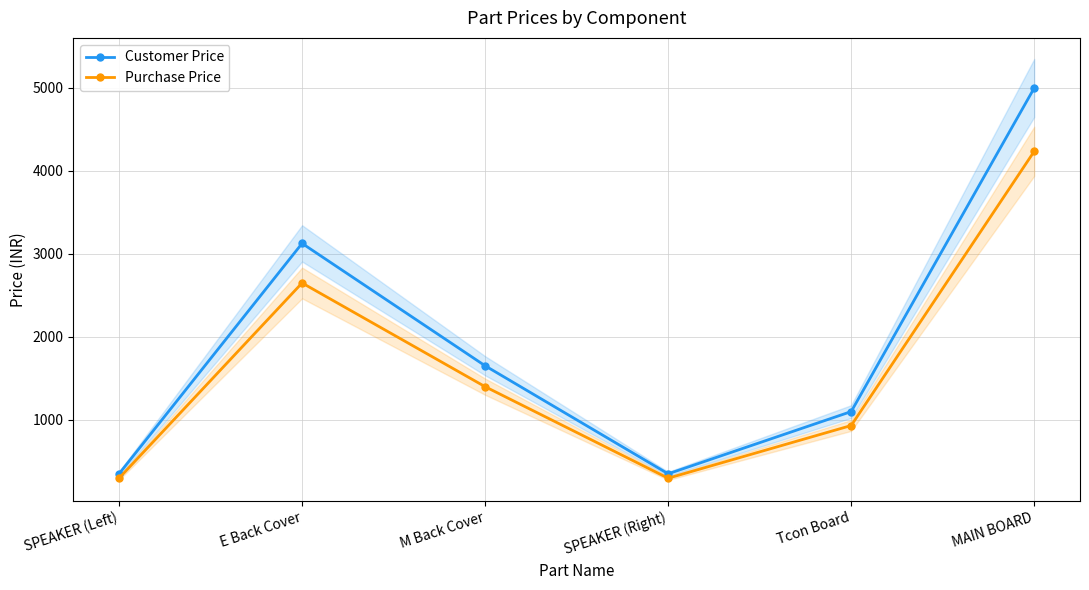

True or false: Purchase Price and Customer Price intersect in this chart.

False